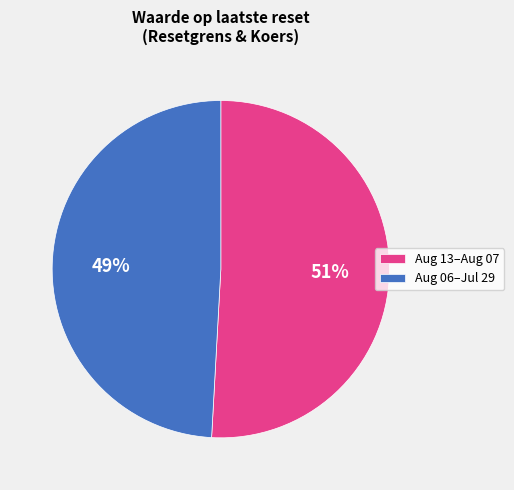

True or false: Aug 06–Jul 29 accounts for 59% of the total.

False